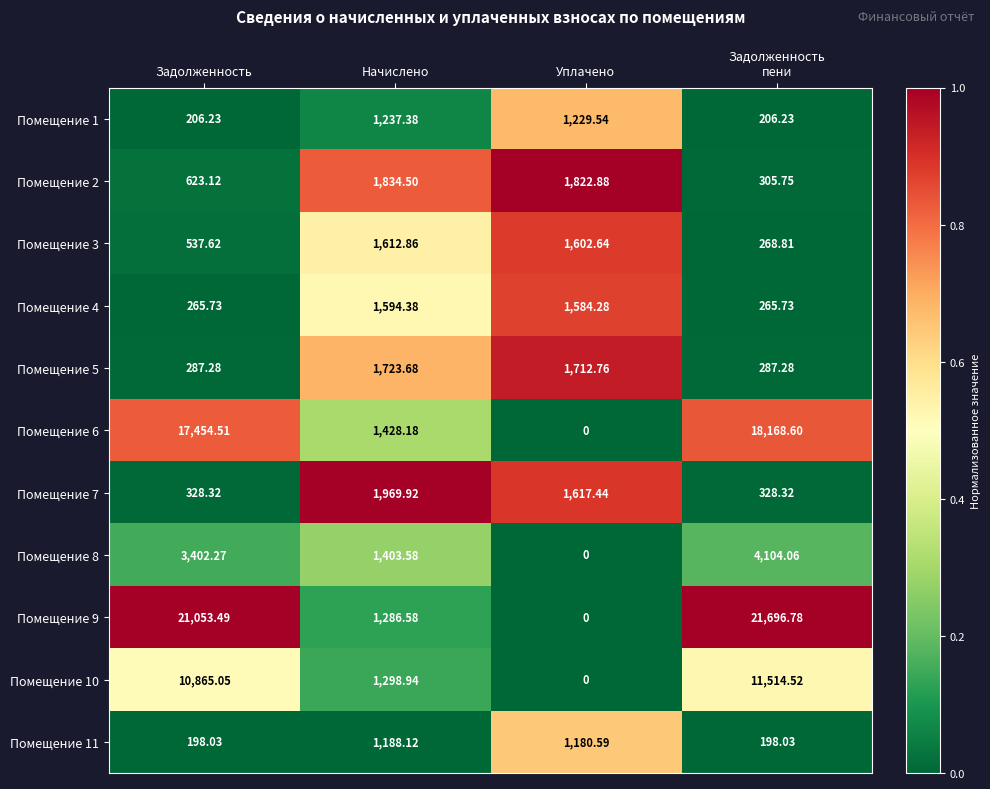

How many categories are shown in the chart?

4